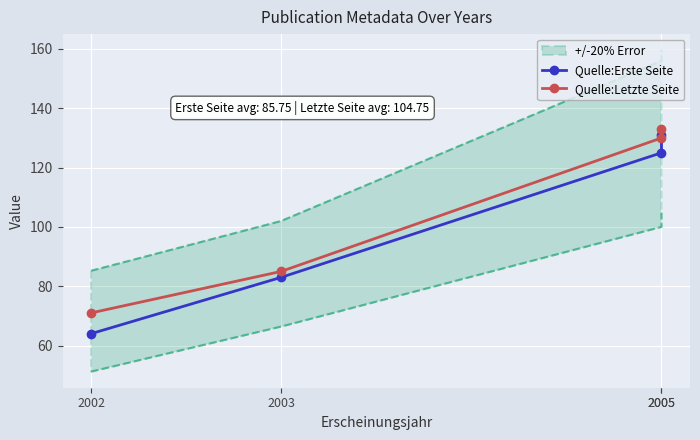

What is the maximum value for Quelle:Letzte Seite?

133